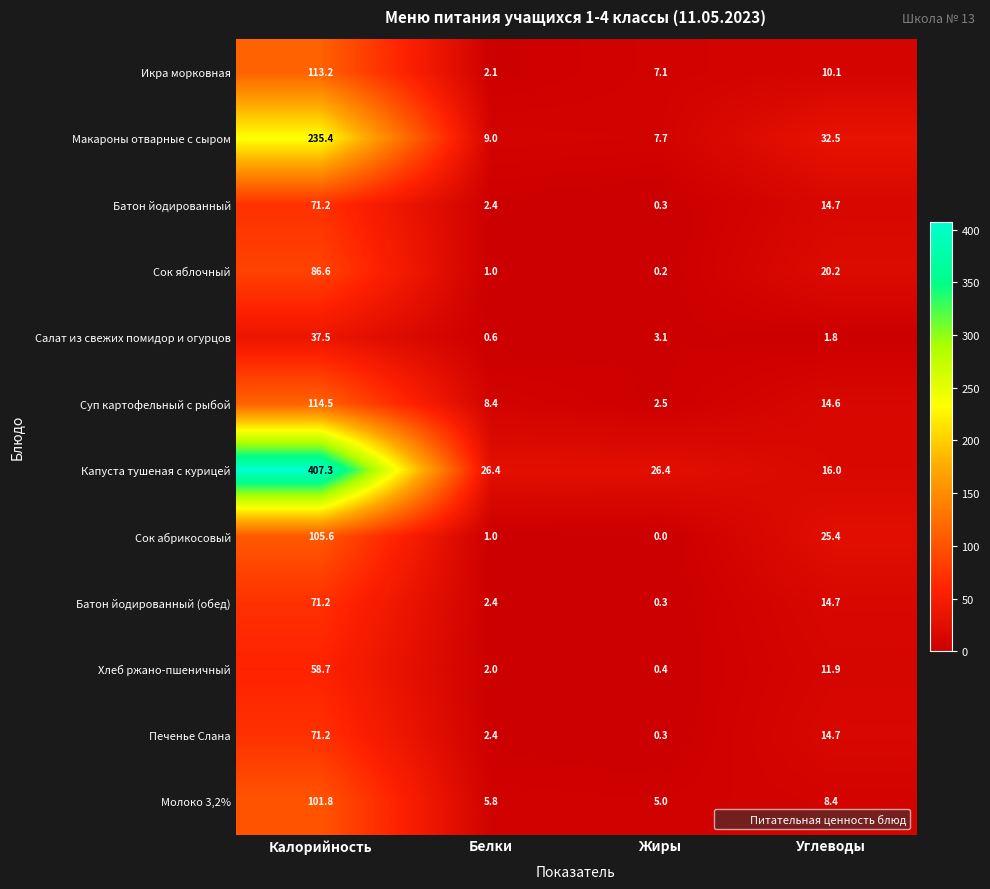

What is the spread (max minus min) of values at Углеводы?

30.7